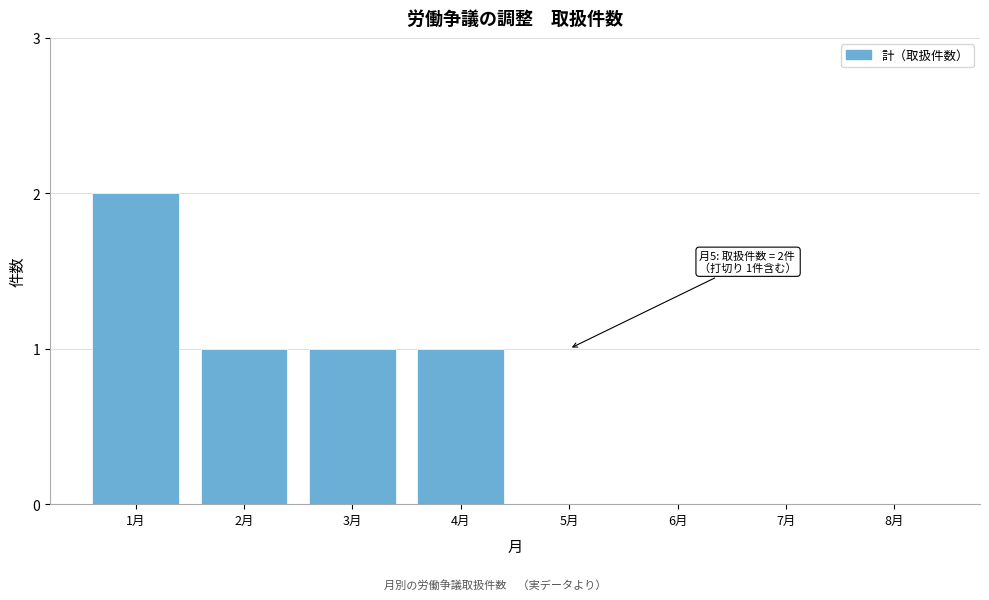

Reading left to right, what are all the values shown in this chart?

1月=2	2月=1	3月=1	4月=1	5月=0	6月=0	7月=0	8月=0